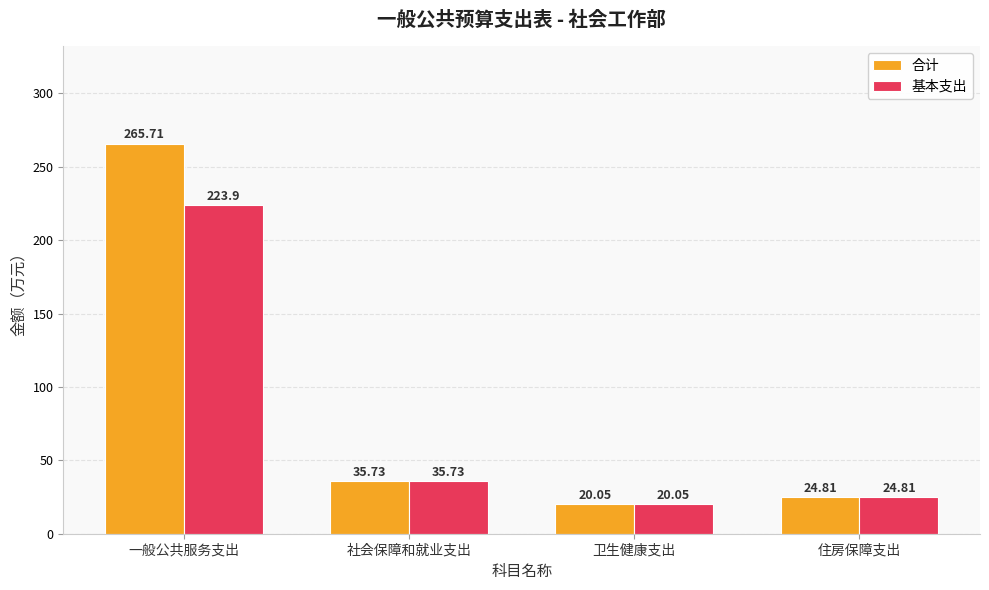

What is the value of the 基本支出 bar at the 4th from the left?

24.8